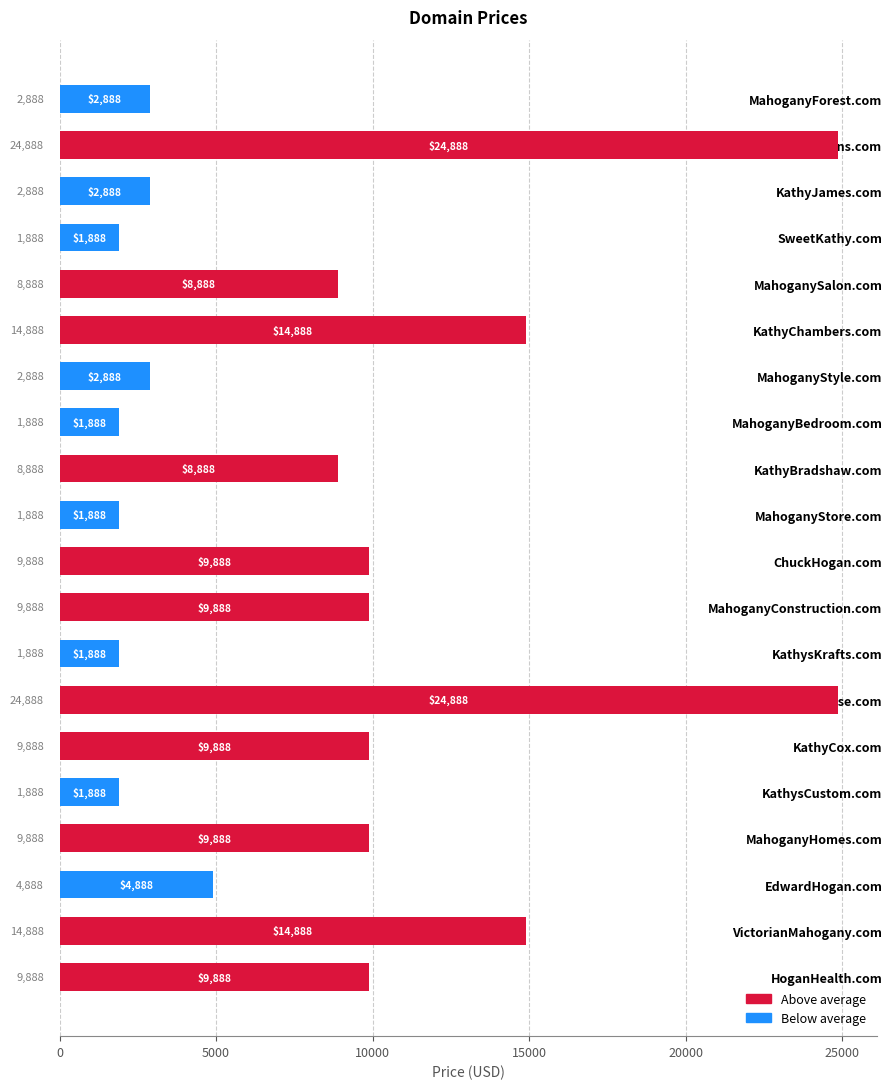

The chart shows a value of 1135 at KathyJames.com. True or false?

False